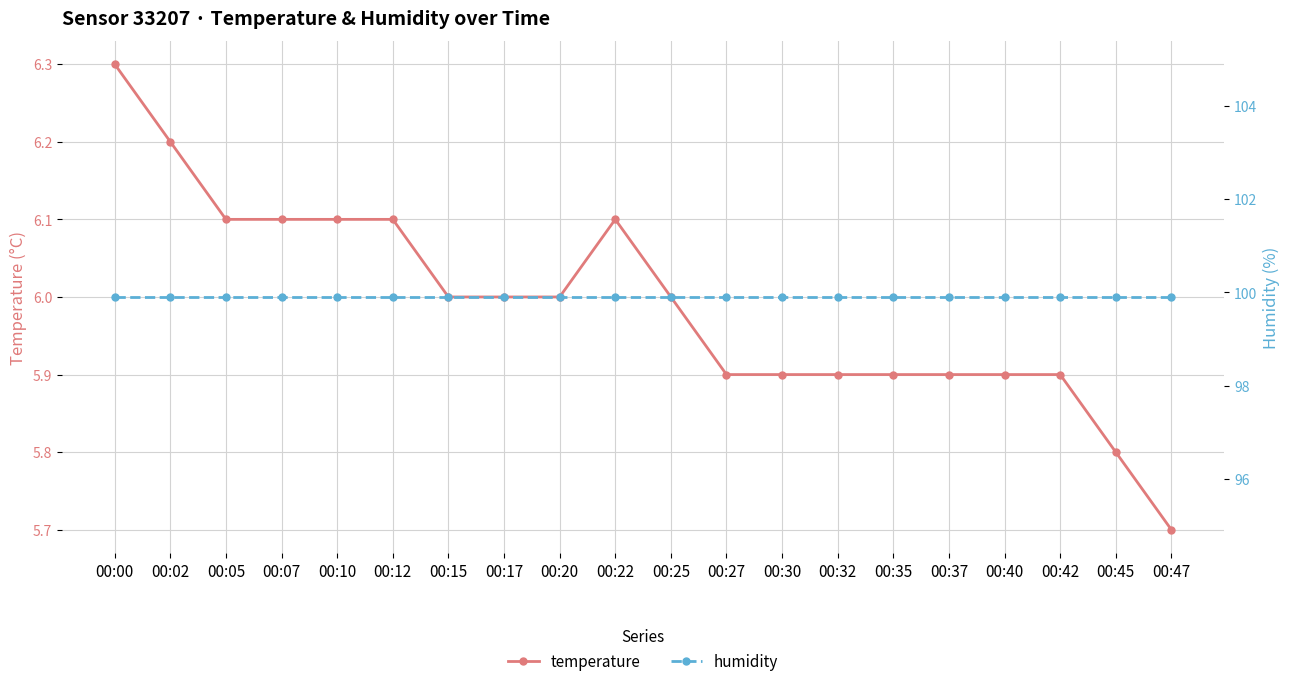

Rank the series at 00:00 from highest to lowest value.

humidity, temperature